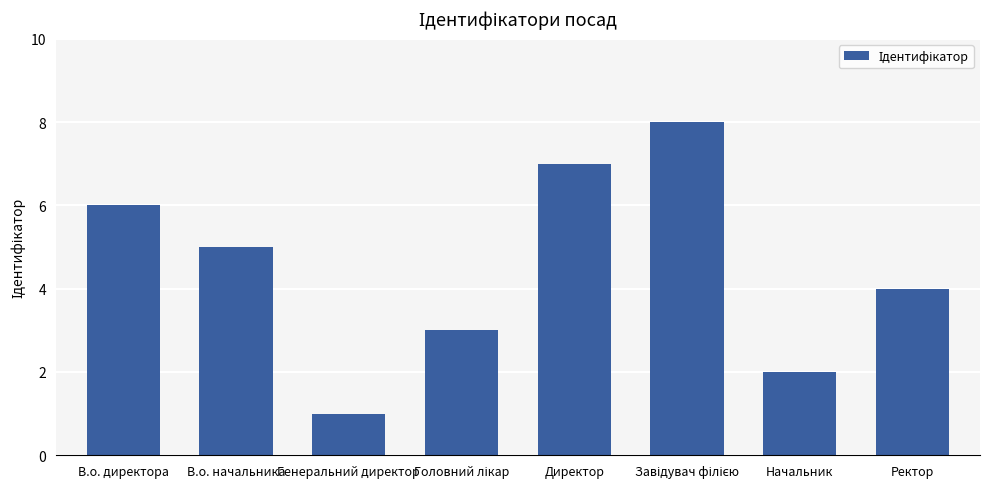

What position from the right is В.о. начальника?

7